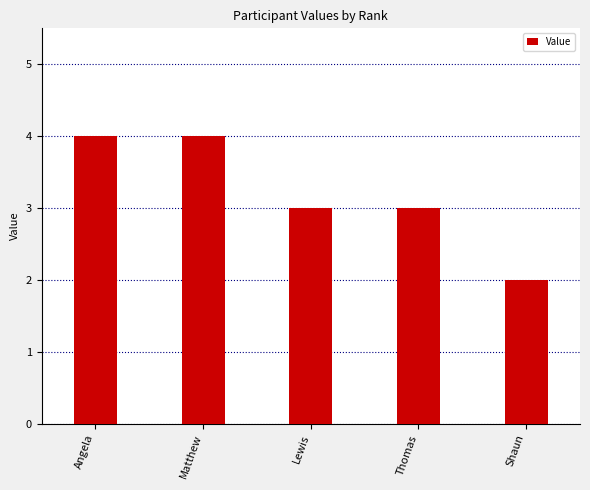

How many categories are shown in the chart?

5